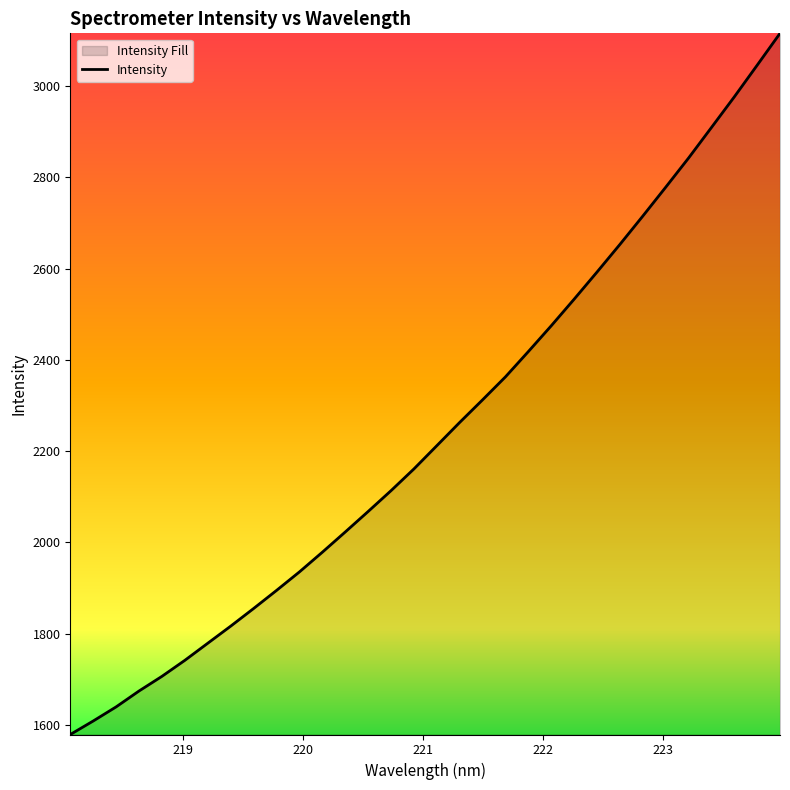

What is the average value?

2242.9